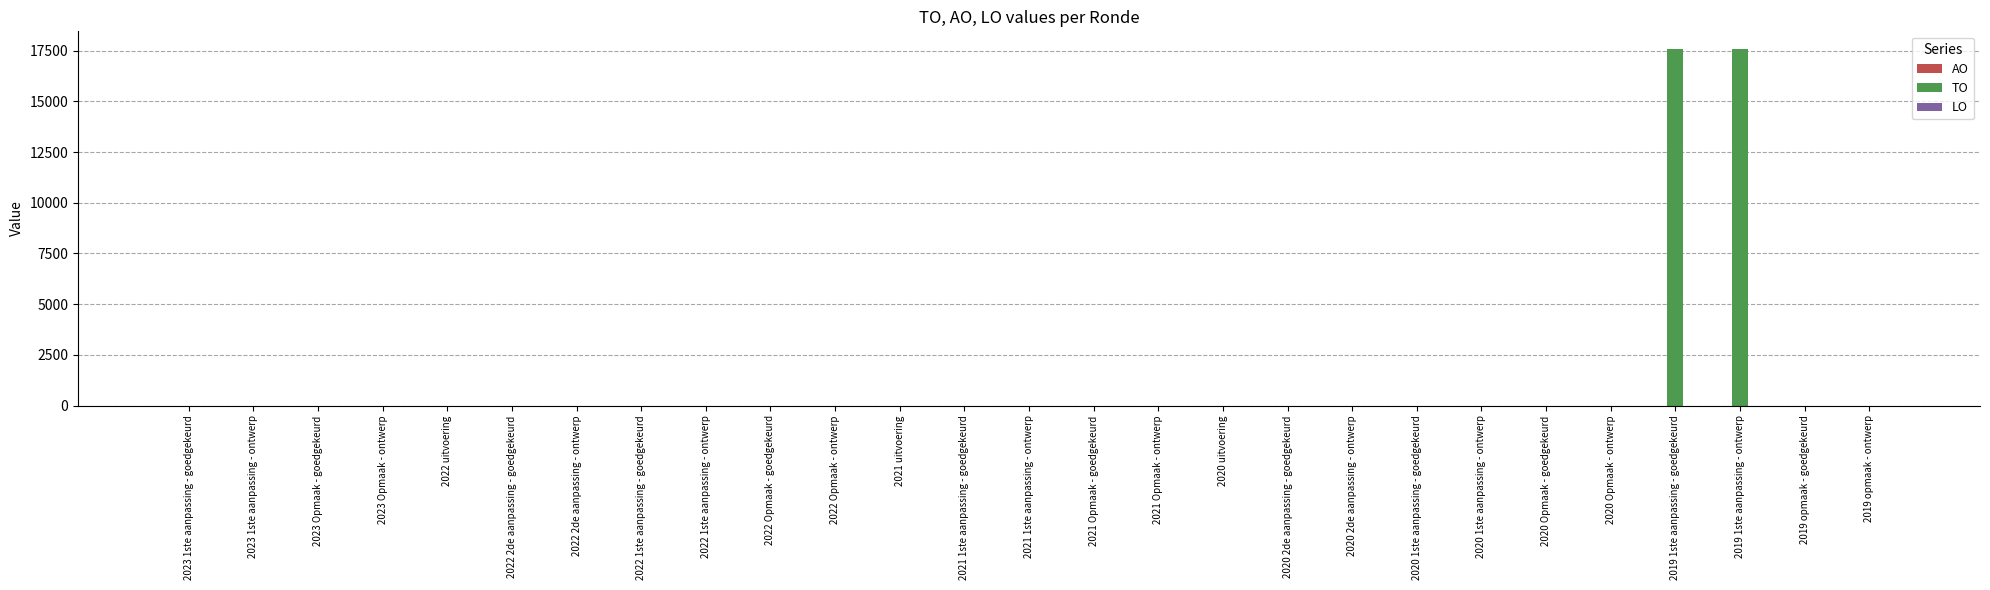

The chart shows a value of 0 at 2020 Opmaak - goedgekeurd. True or false?

True